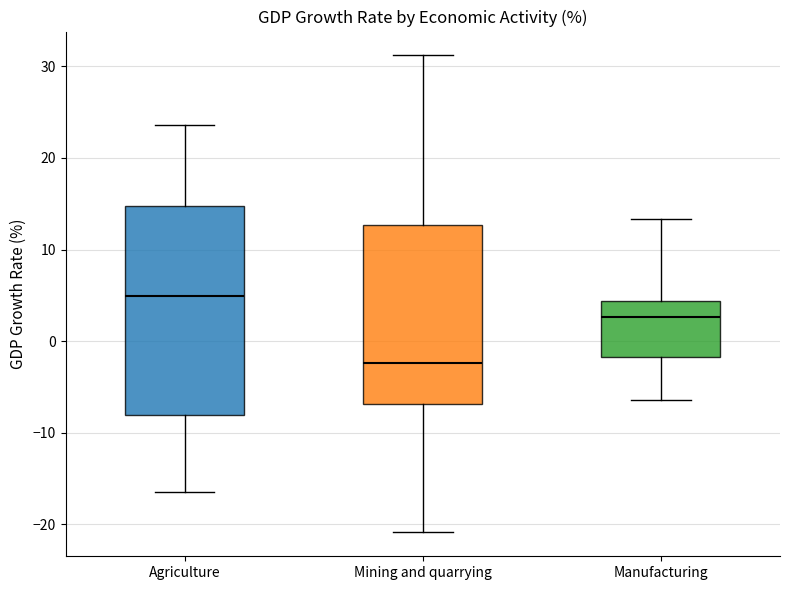

Which box's median line is the lowest?

Mining and quarrying